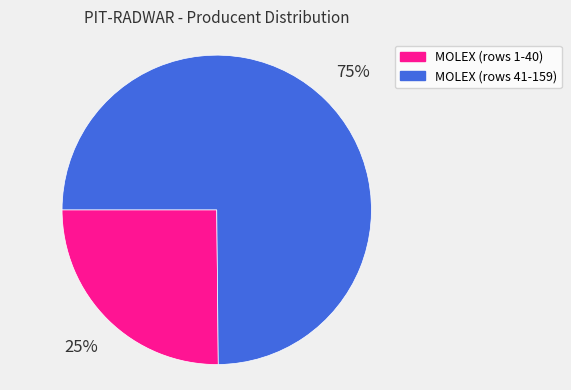

To the nearest percent, what is the average slice percentage?

50%